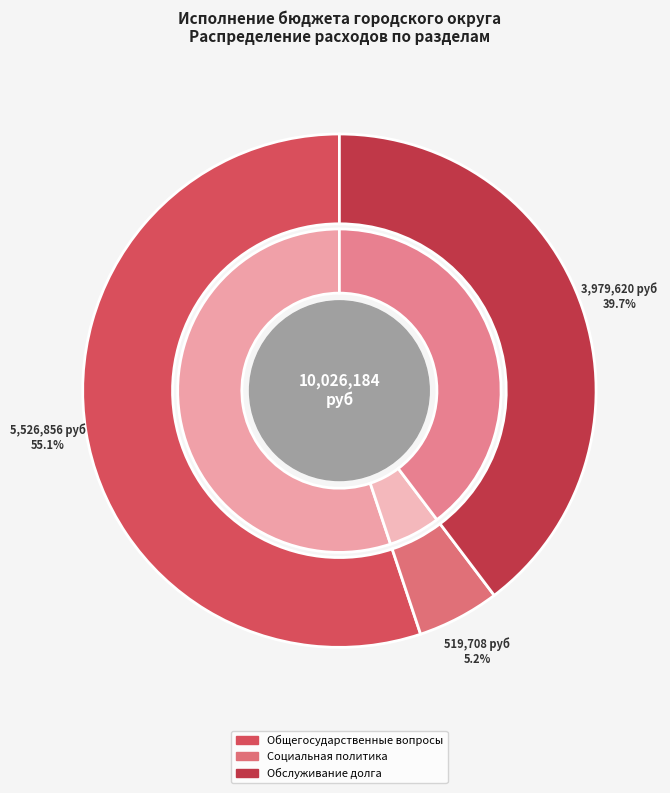

Rank the categories by value from highest to lowest.

Общегосударственные вопросы, ОБСЛУЖИВАНИЕ ГОСУДАРСТВЕННОГО (МУНИЦИПАЛЬНОГО) ДОЛГА, Социальная политика